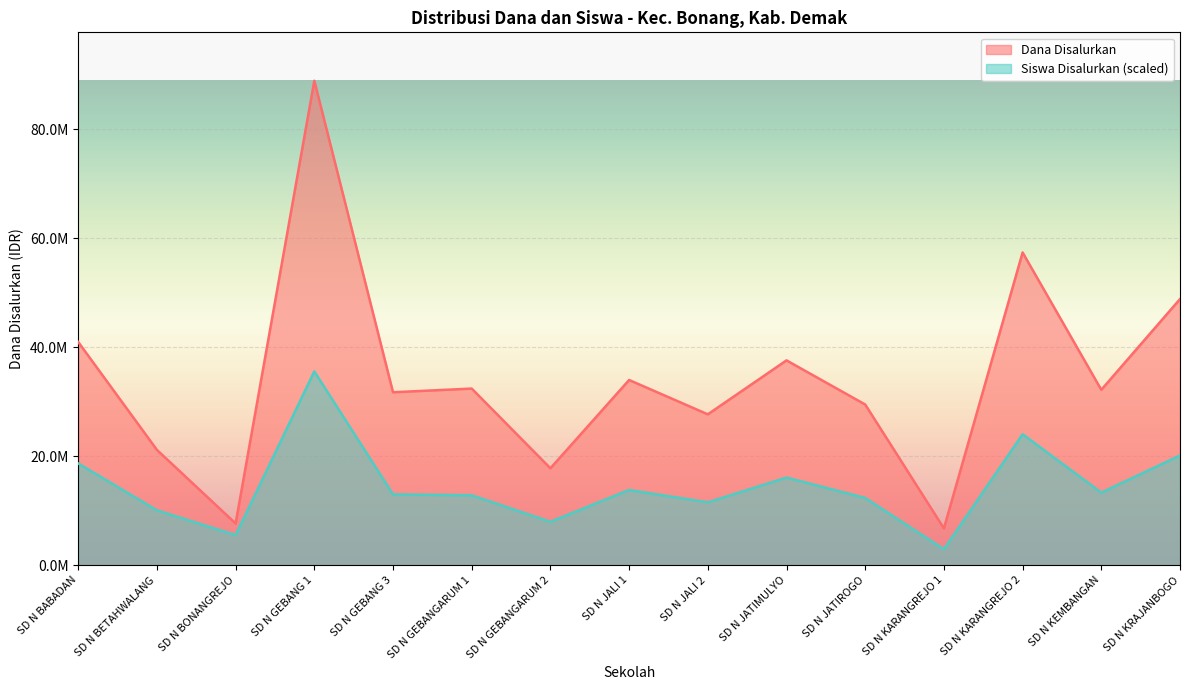

At which category does Siswa Disalurkan reach its first local valley?

SD N BONANGREJO